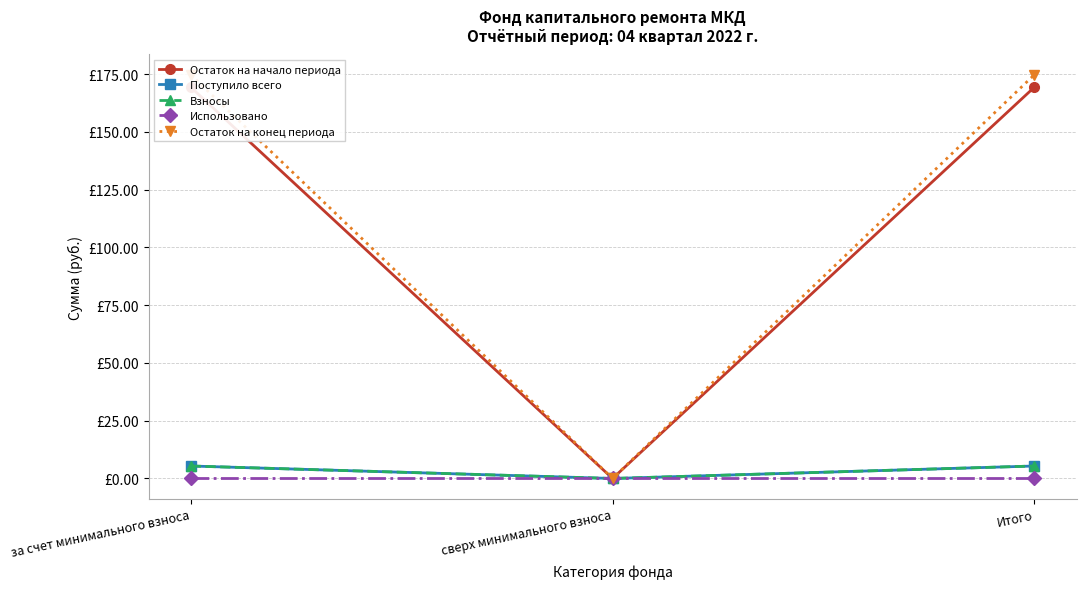

What is the greatest value displayed?

174.8